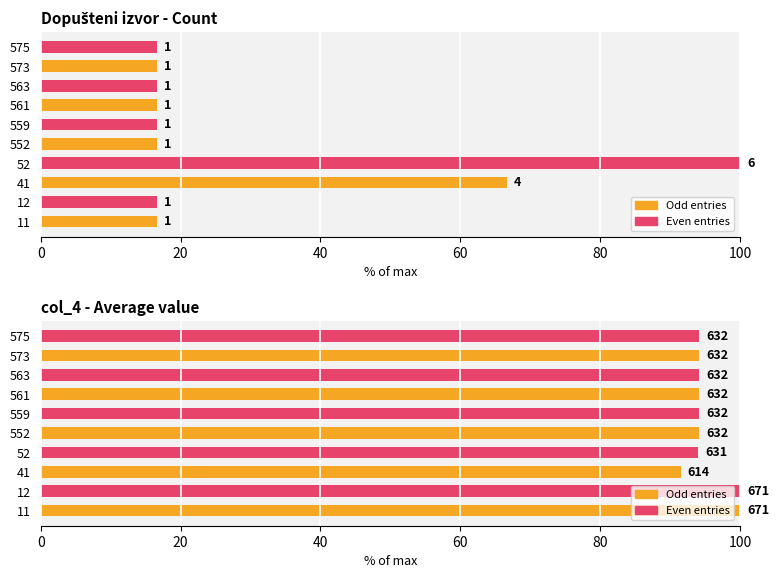

How many groups of bars are there?

10